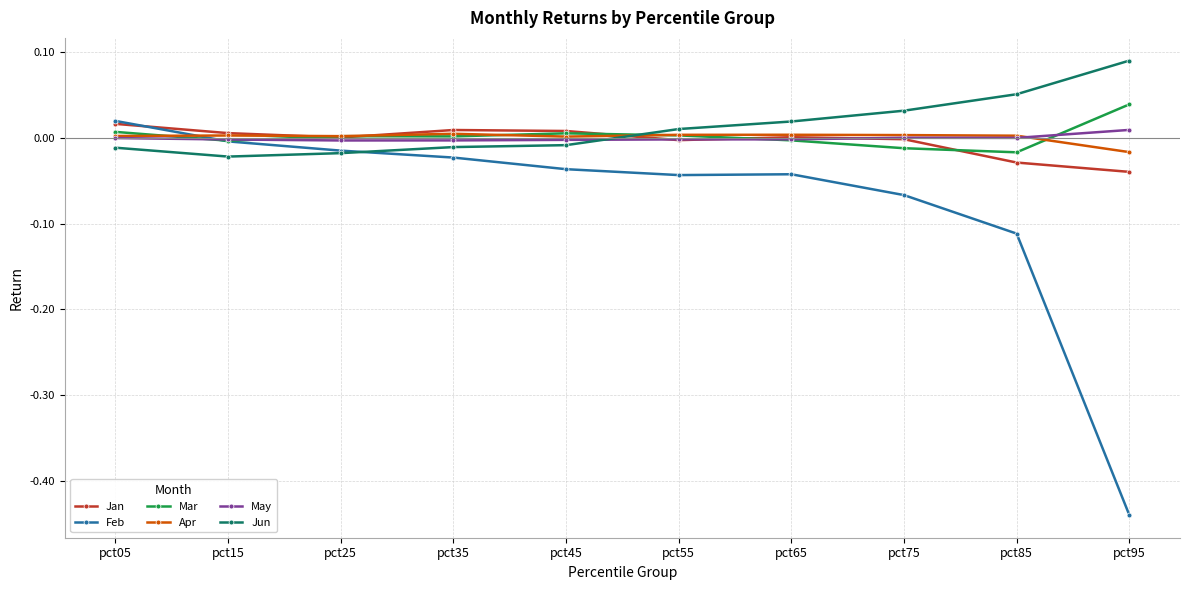

The Apr series shows 0.0 at pct35. True or false?

True